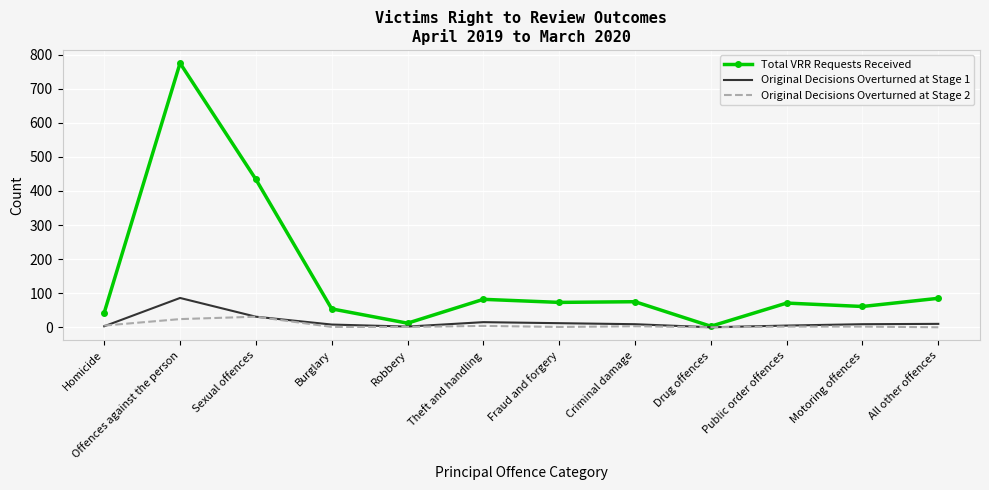

Is it true that Original Decisions Overturned at Stage 2 equals 0 at Drug offences?

True